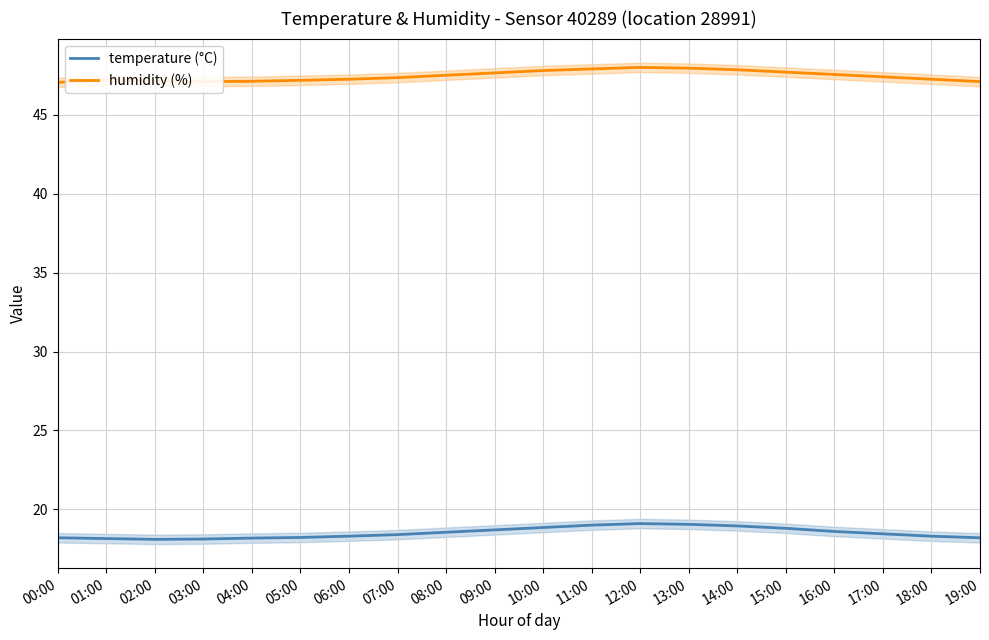

Rank the series at 15:00 from highest to lowest value.

humidity (%), temperature (°C)